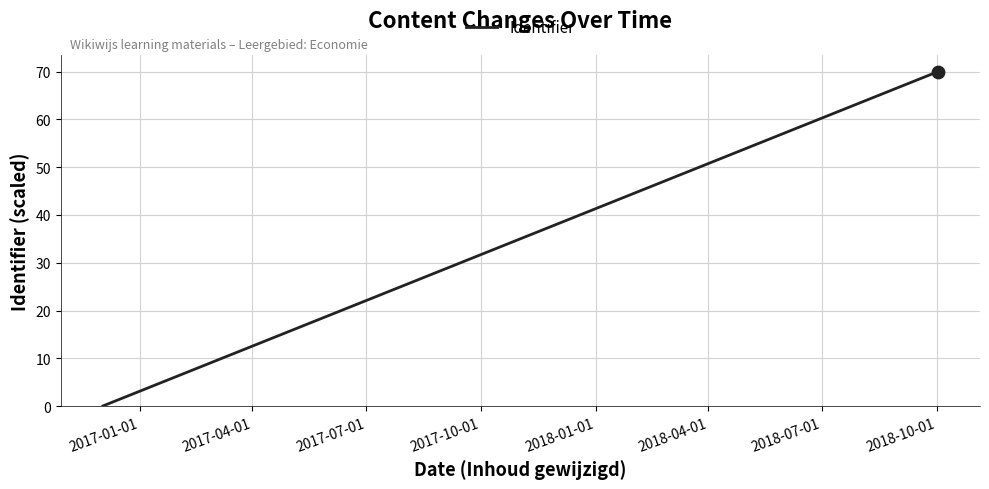

Which has a higher value, 2017-04-01 or 2017-07-01?

2017-07-01